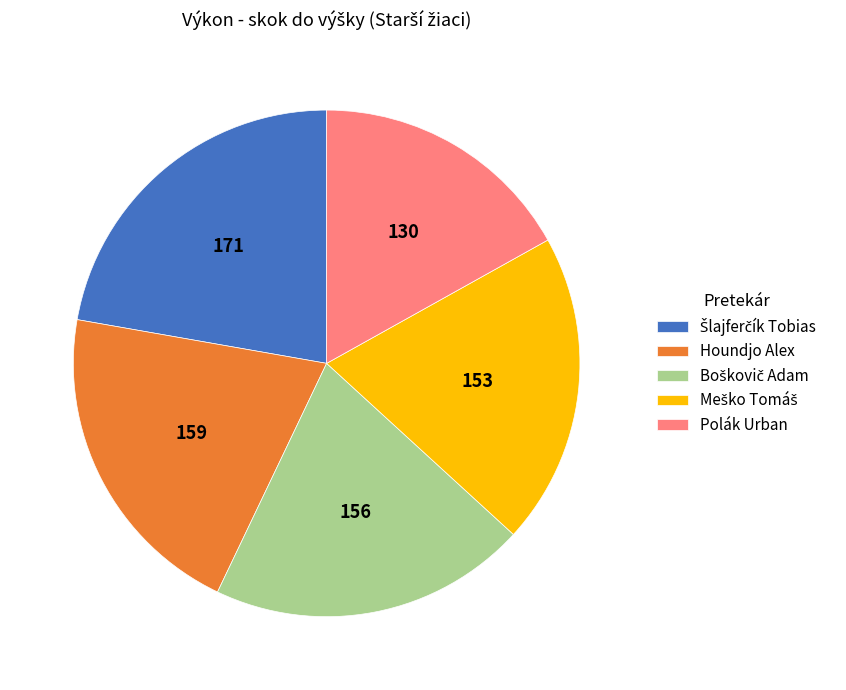

Is there a majority slice in this chart?

No